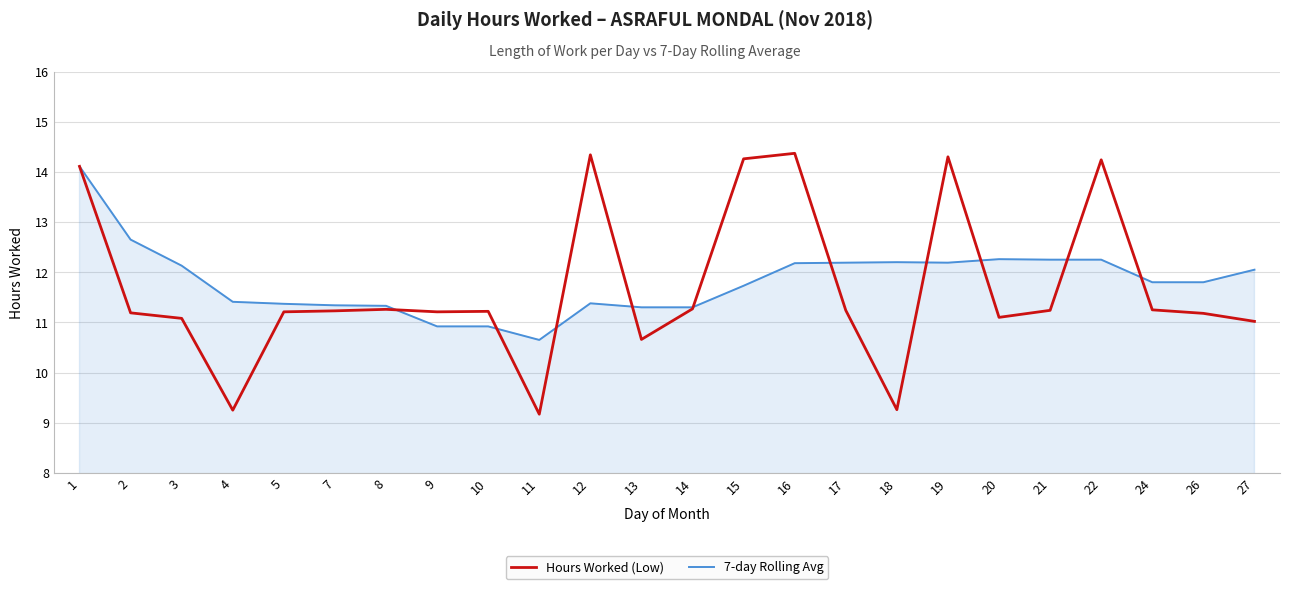

Count the number of data series in this chart.

2